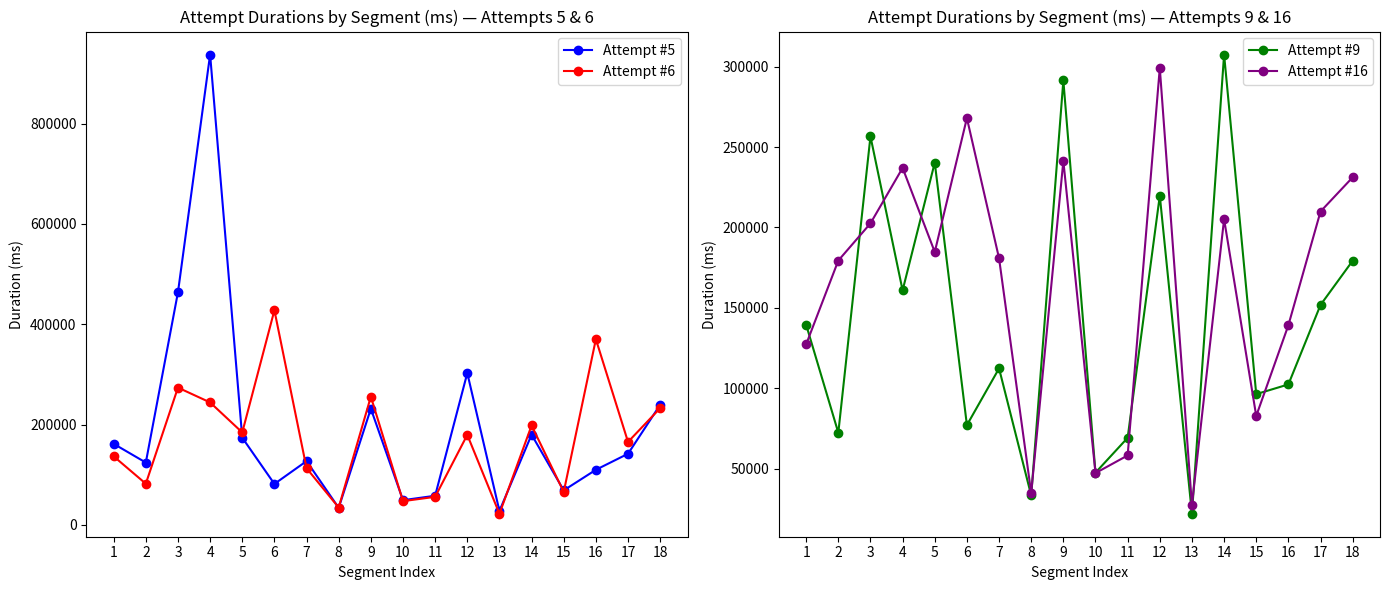

Which category has the highest value in the Attempt #5 series?

4